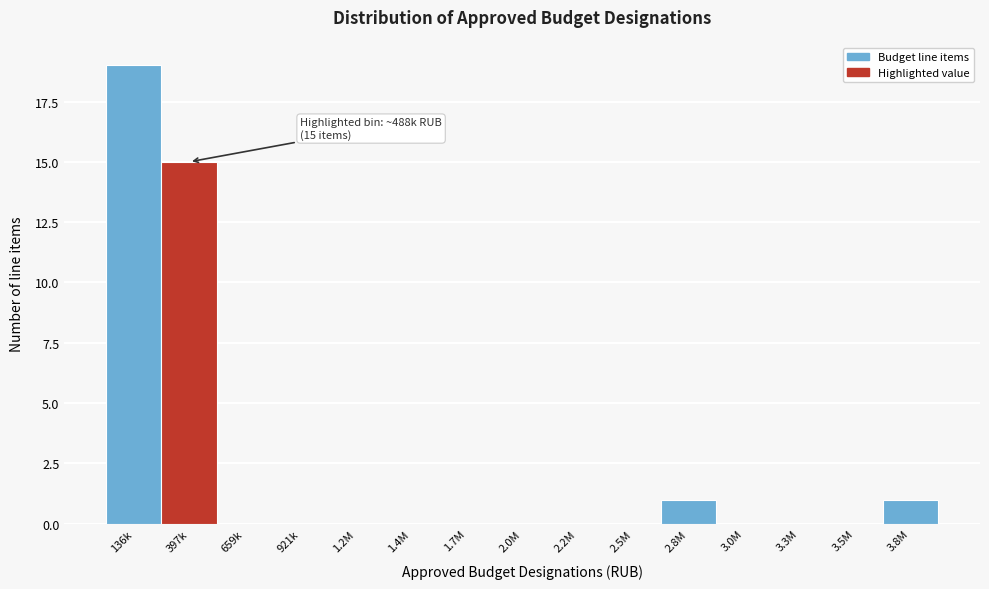

Reading left to right, what are all the values shown in this chart?

136k=19	397k=15	659k=0	921k=0	1.2M=0	1.4M=0	1.7M=0	2.0M=0	2.2M=0	2.5M=0	2.8M=1	3.0M=0	3.3M=0	3.5M=0	3.8M=1